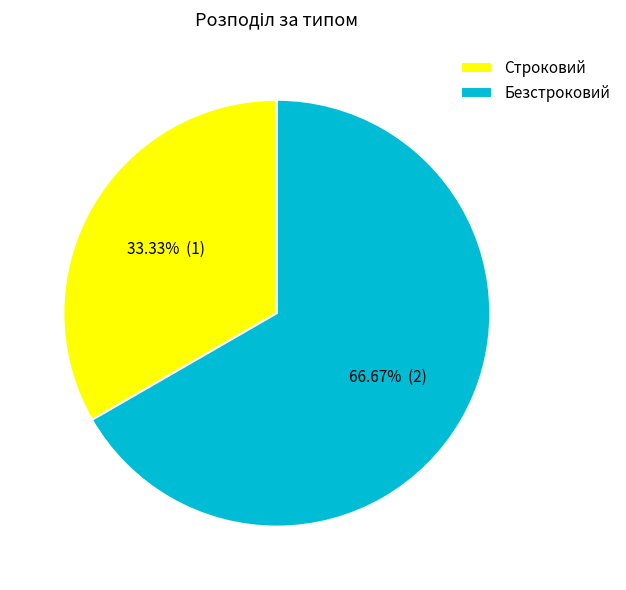

Between Безстроковий and Строковий, which is larger?

Безстроковий